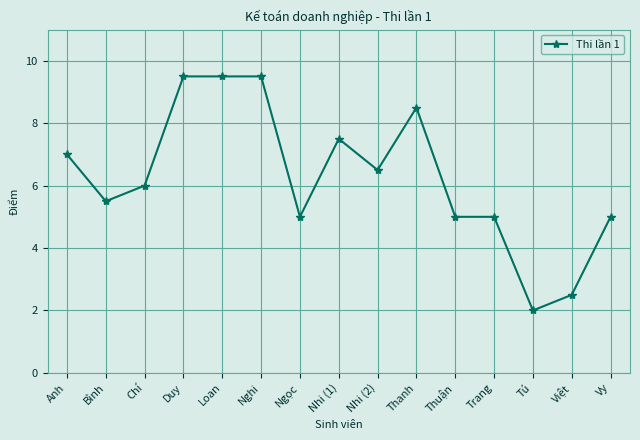

Where is the first local minimum?

Bình